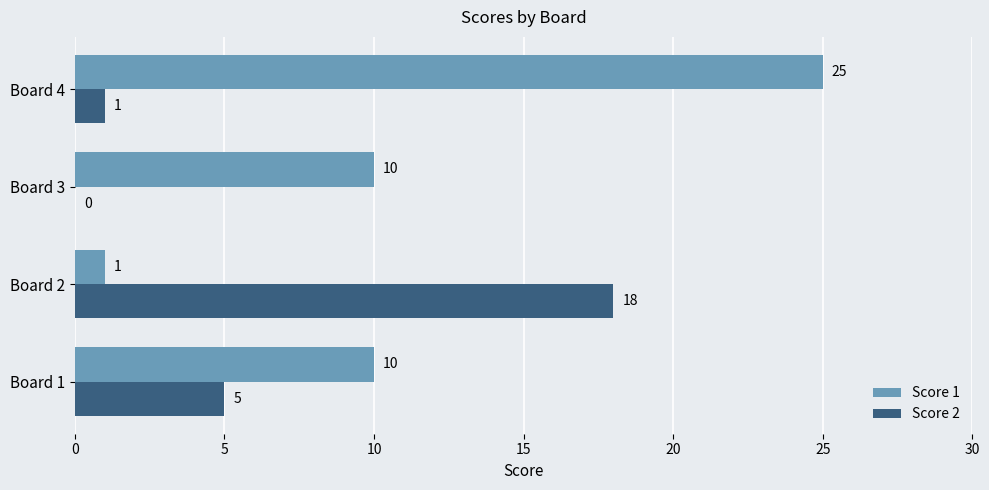

At which category is the sum across all series the highest?

Board 4